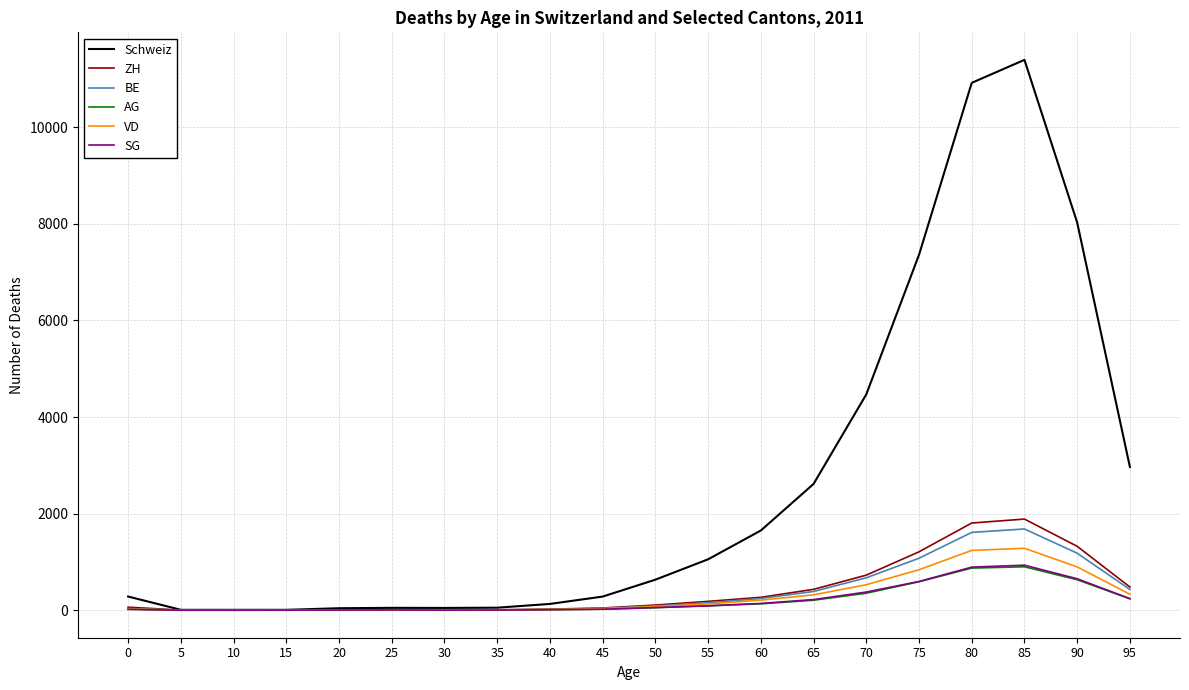

The value of ZH at 60 is 267. True or false?

True